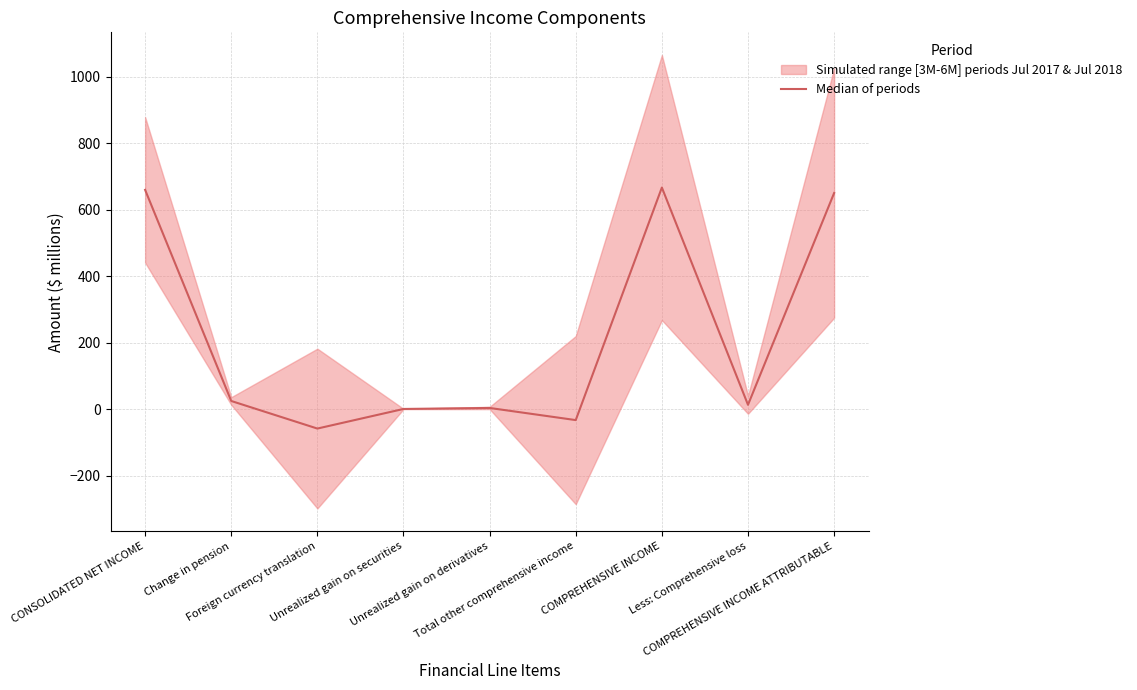

Is it true that the value at CONSOLIDATED NET INCOME is 417.7?

False